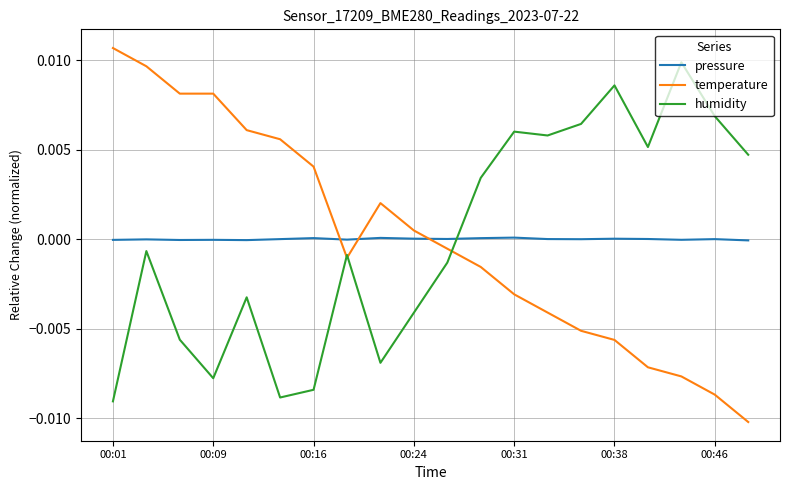

Which series has the largest range (max minus min)?

temperature